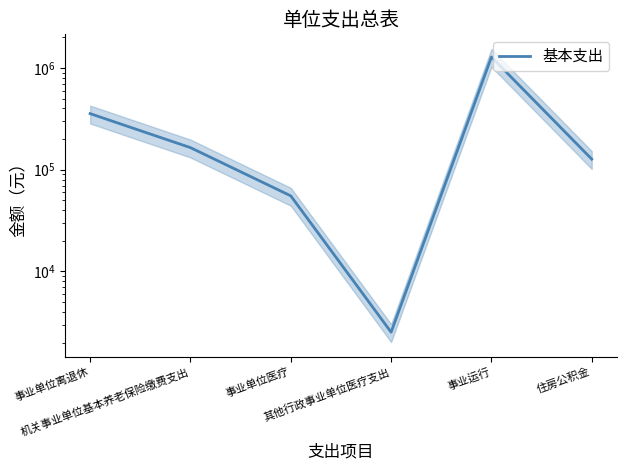

What position from the right is 事业单位离退休?

6